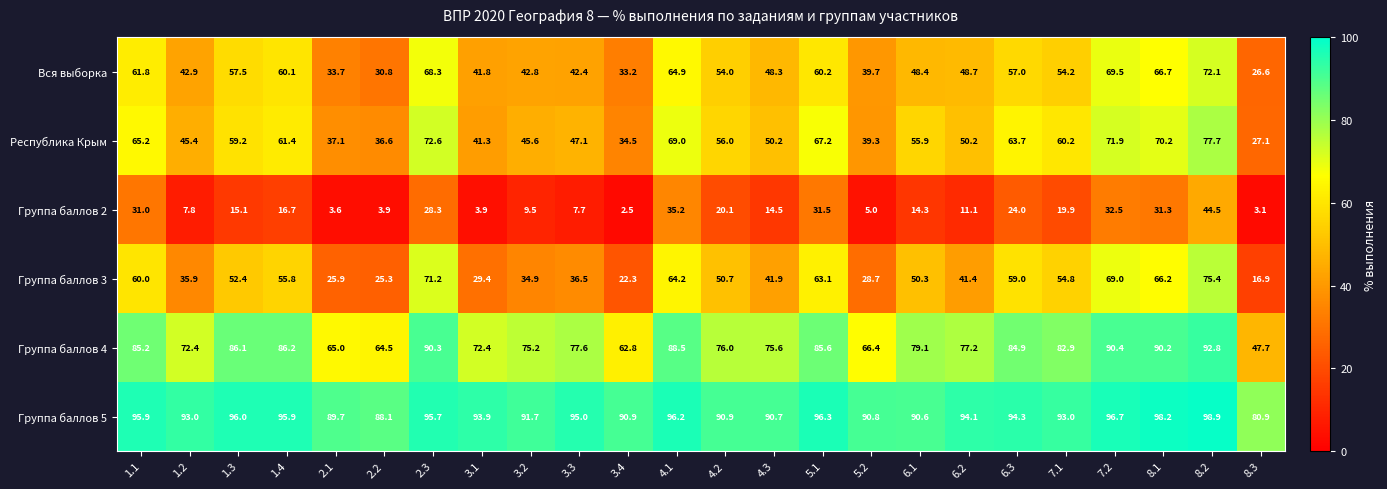

The Группа баллов 5 series shows 32.3 at 1.2. True or false?

False